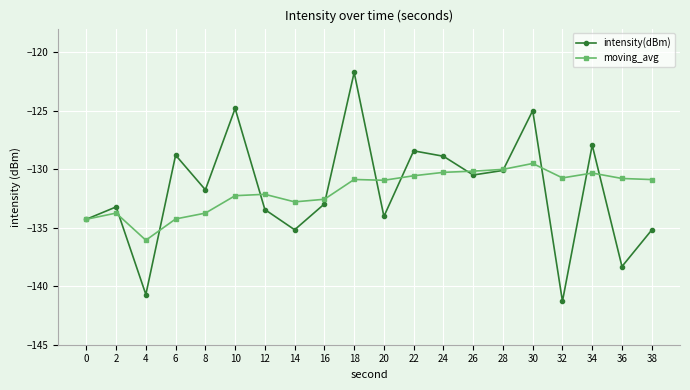

How many distinct data groups are displayed?

2